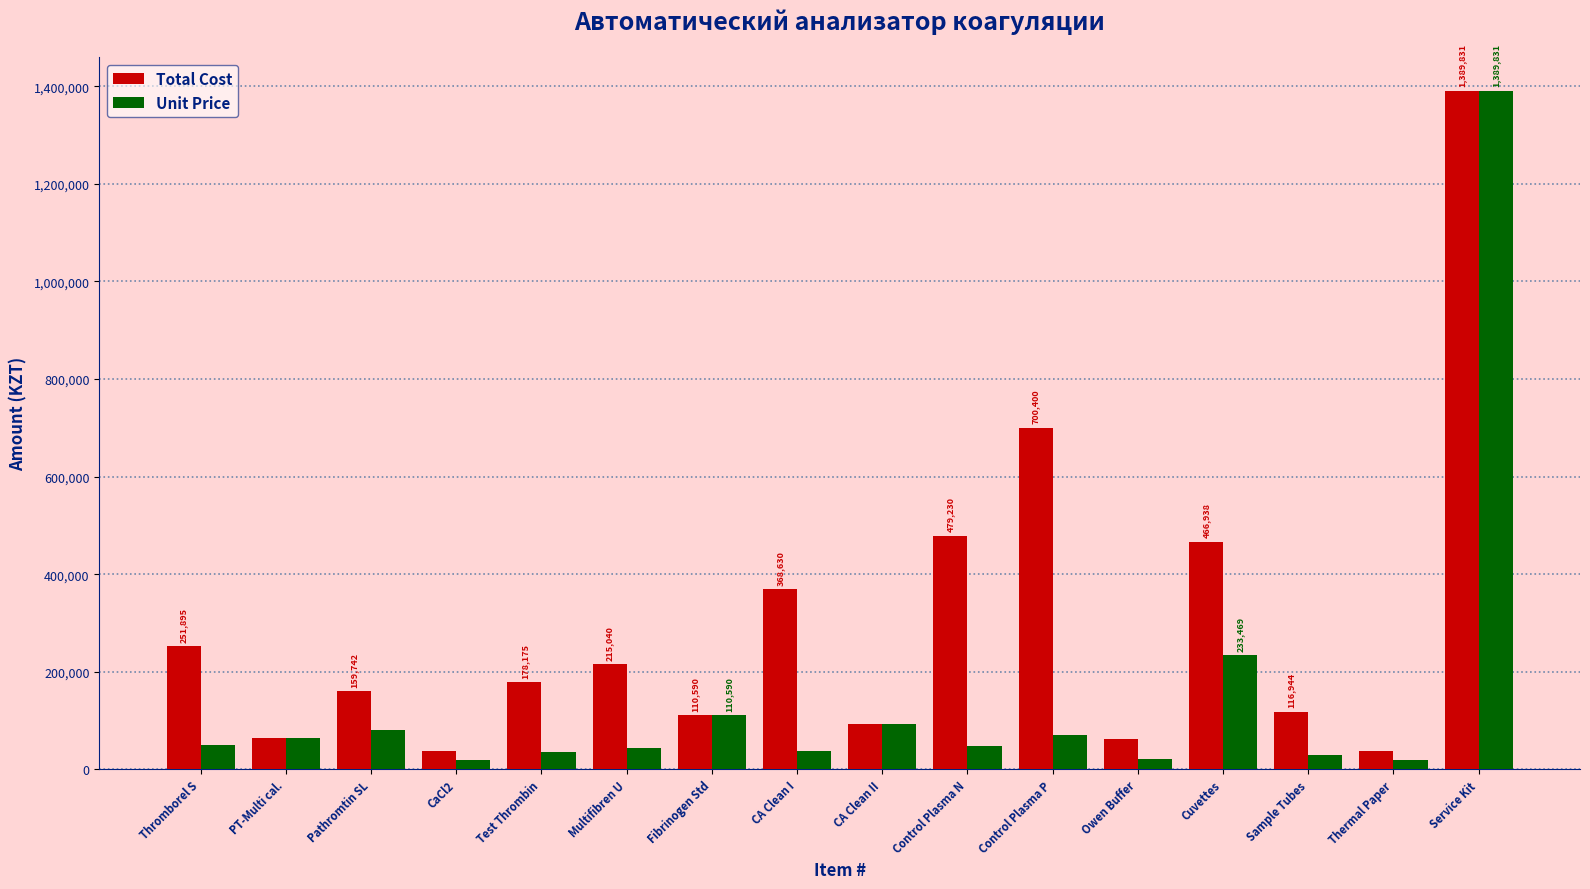

How many bars are there in total?

32